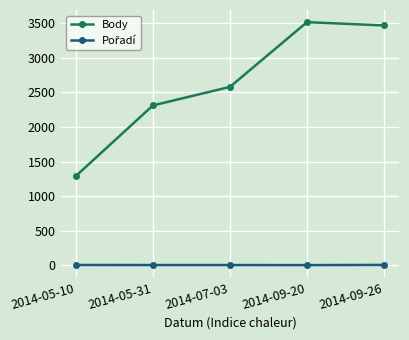

Which series has the largest total across all categories?

Body